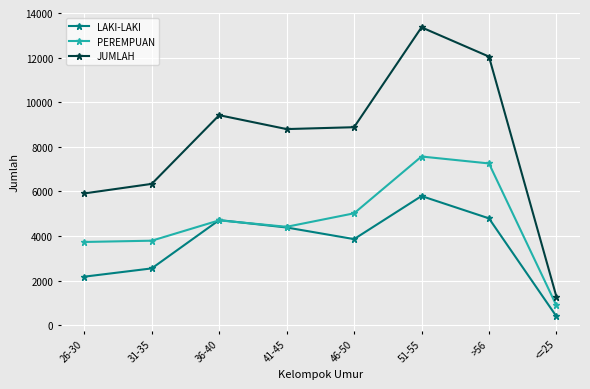

At which label is PEREMPUAN closest to 4225?

41-45